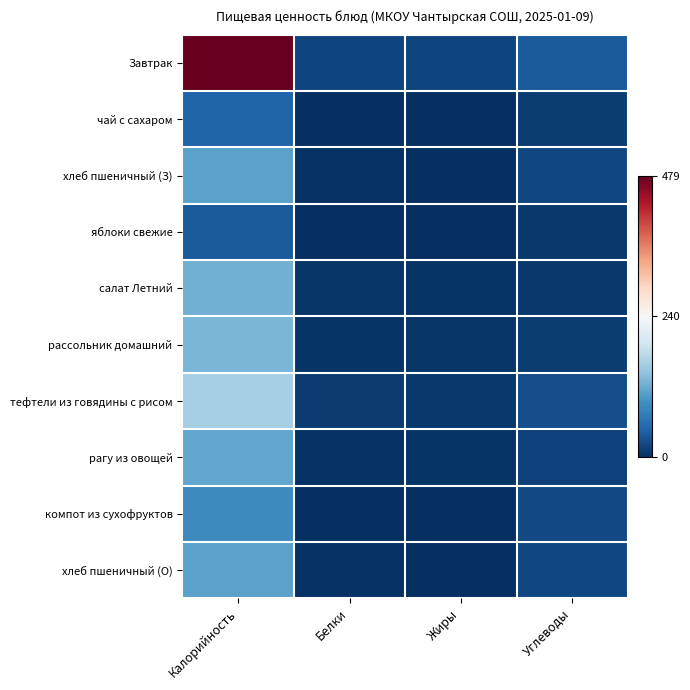

Count the number of data series in this chart.

10